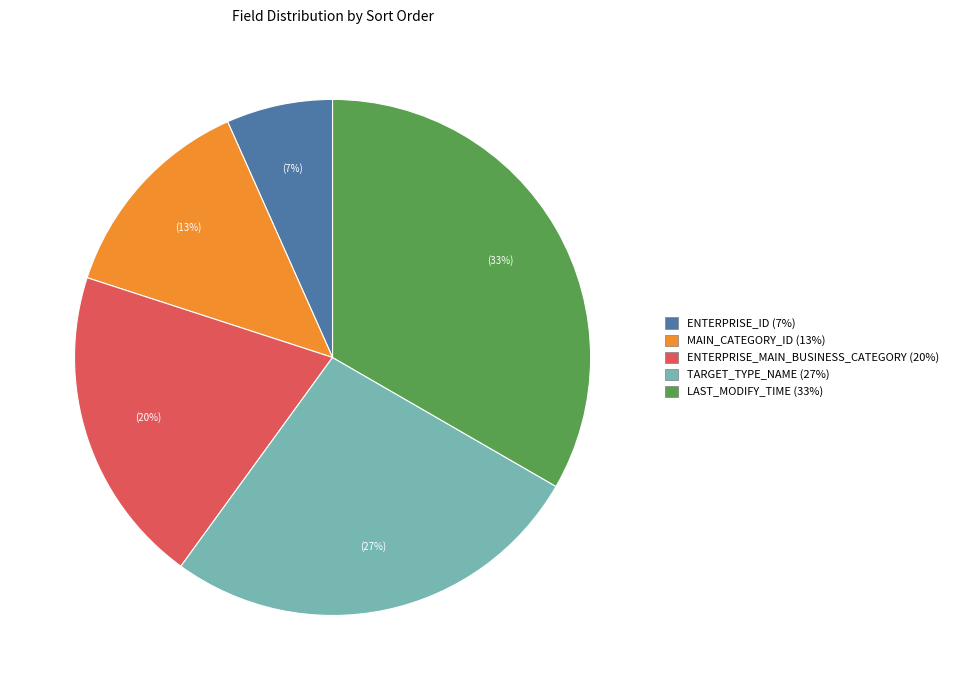

To the nearest percent, what is the average slice percentage?

20%